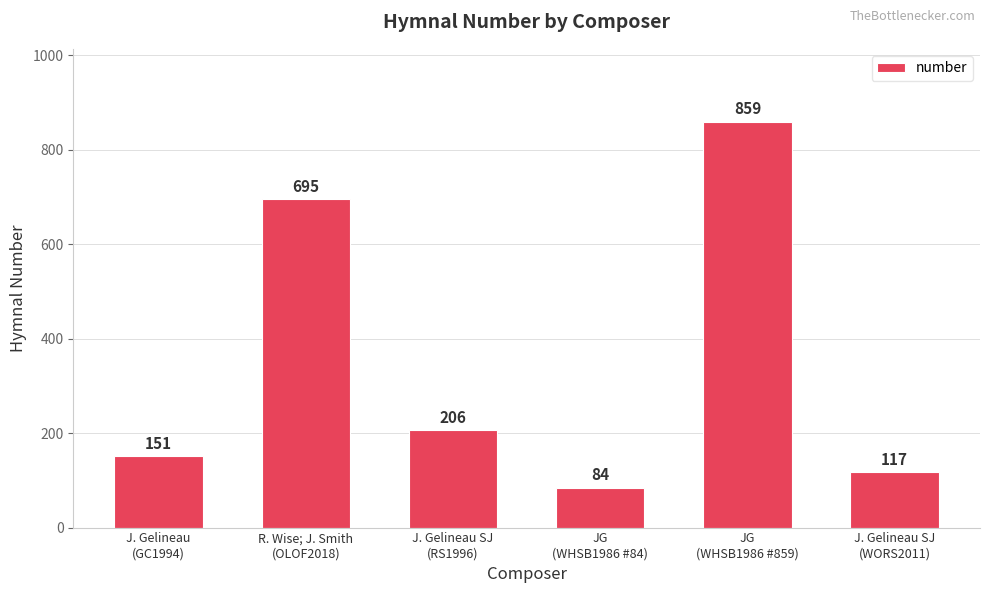

What is the change in value from J. Gelineau SJ
(RS1996) to JG
(WHSB1986 #84)?

-122